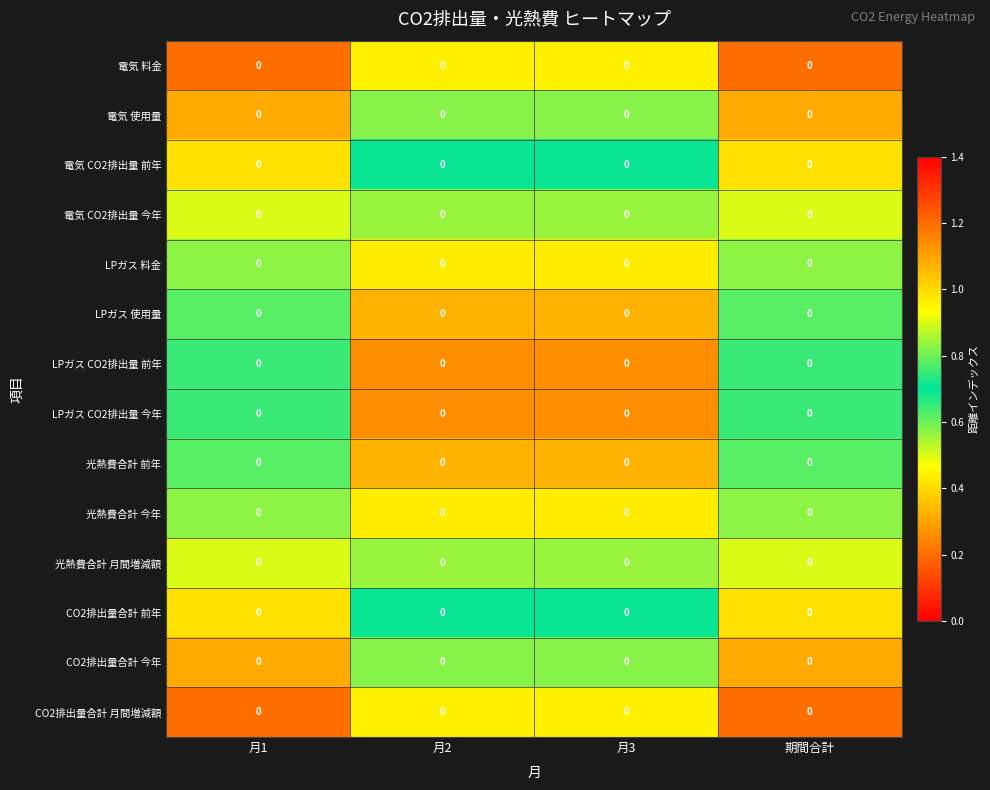

Count the number of categories in the chart.

4